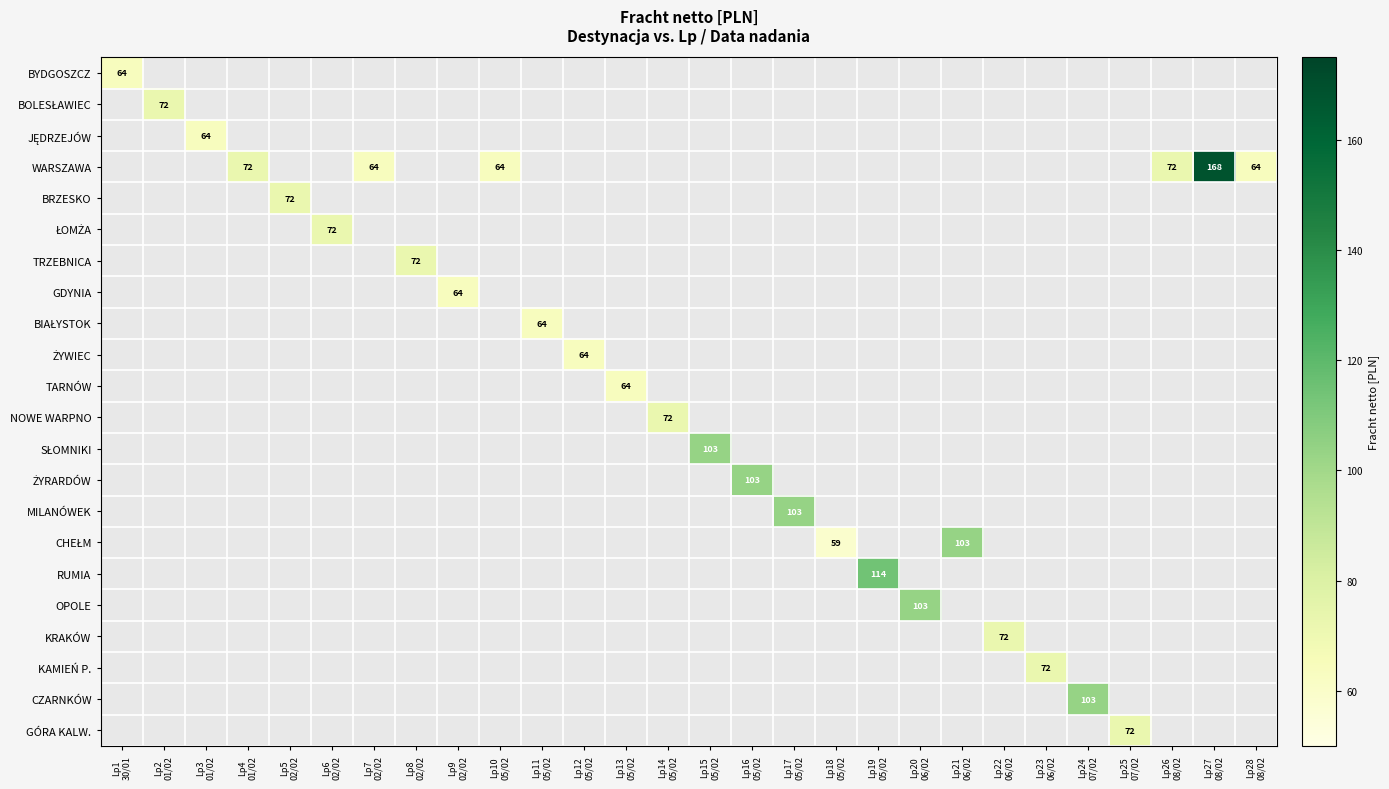

The WARSZAWA series shows 63.8 at Lp28 08/02. True or false?

True